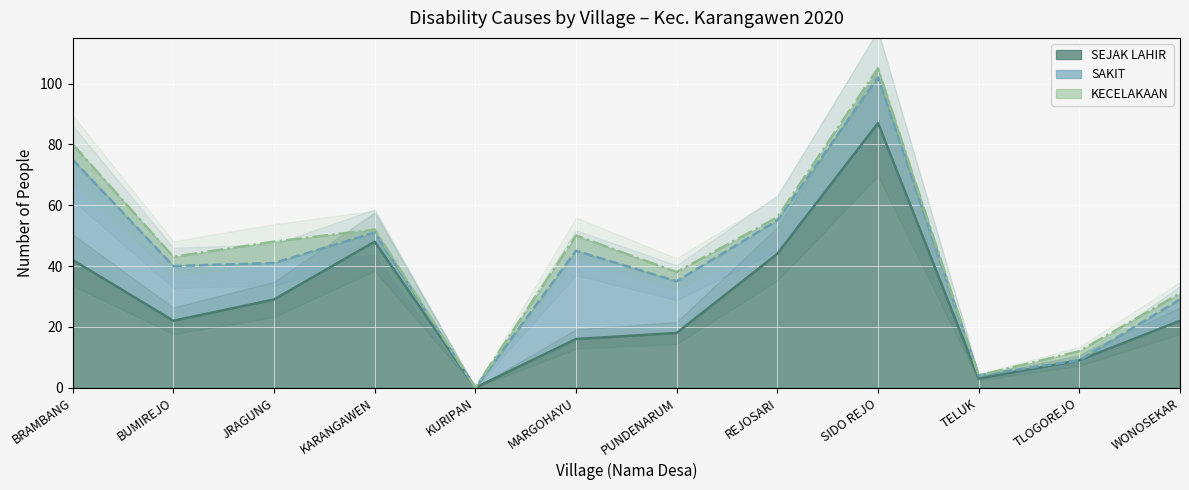

Reading left to right, extract all data points from this chart.

SEJAK LAHIR: BRAMBANG=42	BUMIREJO=22	JRAGUNG=29	KARANGAWEN=48	KURIPAN=0	MARGOHAYU=16	PUNDENARUM=18	REJOSARI=44	SIDO REJO=87	TELUK=3	TLOGOREJO=9	WONOSEKAR=22
SAKIT: BRAMBANG=33	BUMIREJO=18	JRAGUNG=12	KARANGAWEN=3	KURIPAN=0	MARGOHAYU=29	PUNDENARUM=17	REJOSARI=11	SIDO REJO=15	TELUK=1	TLOGOREJO=0	WONOSEKAR=7
KECELAKAAN: BRAMBANG=5	BUMIREJO=3	JRAGUNG=7	KARANGAWEN=1	KURIPAN=0	MARGOHAYU=5	PUNDENARUM=3	REJOSARI=1	SIDO REJO=3	TELUK=0	TLOGOREJO=3	WONOSEKAR=2